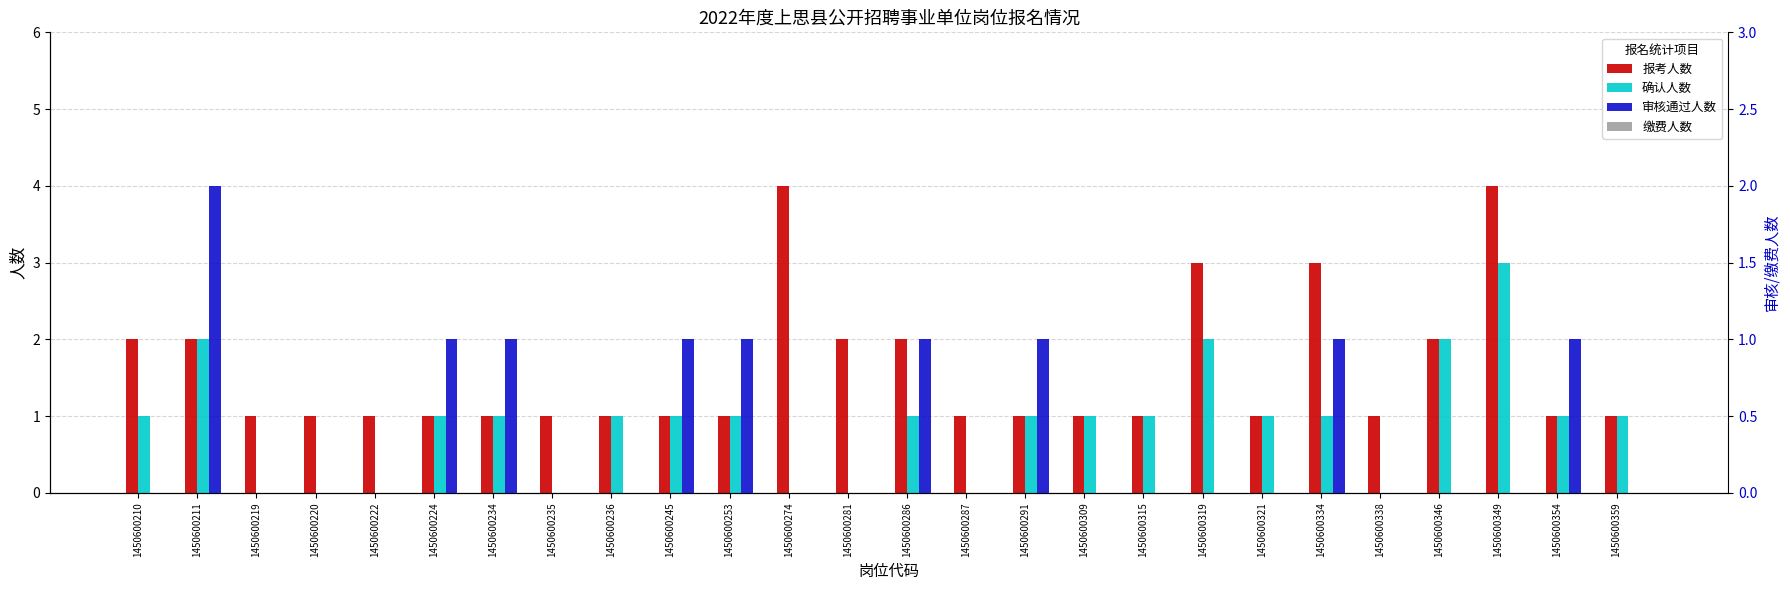

Which series has the largest total across all categories?

报考人数